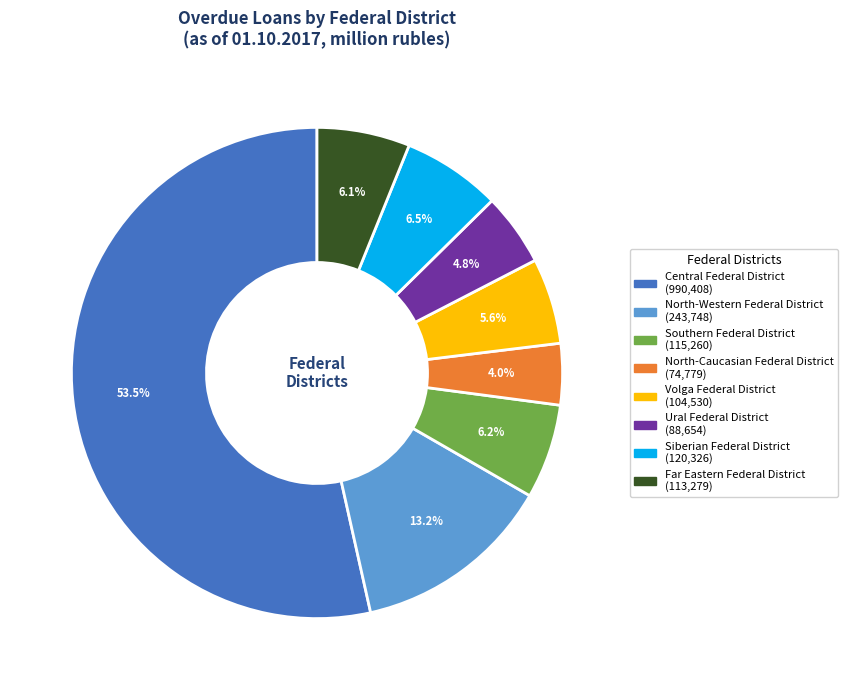

Count the number of slices in the pie.

8